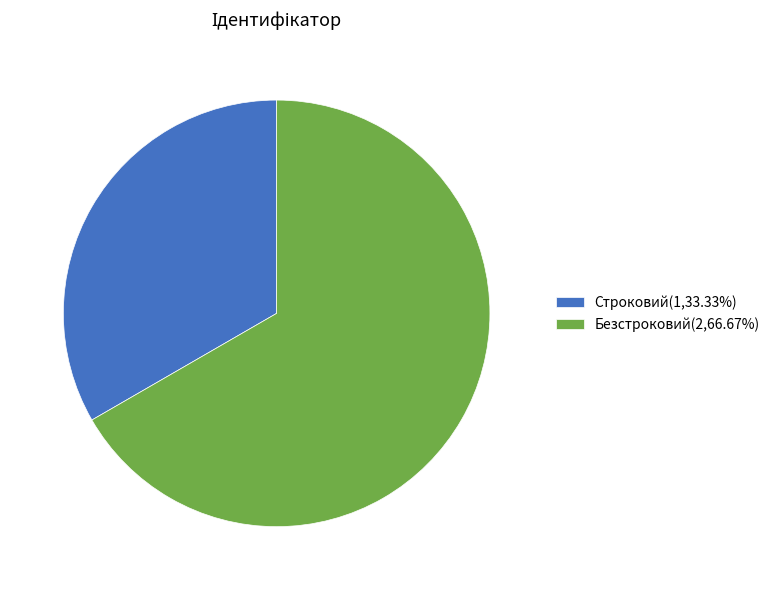

Rank the categories by value from lowest to highest.

Строковий, Безстроковий